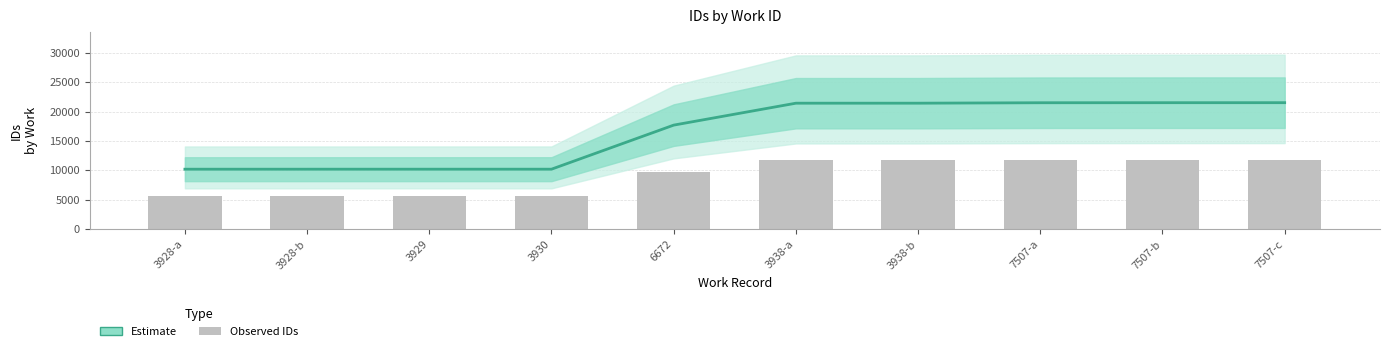

Reading left to right, extract all data points from this chart.

3928-a=10184	3928-b=10185	3929=10186	3930=10187	6672=17689	3938-a=21422	3938-b=21424	7507-a=21499	7507-b=21507	7507-c=21510